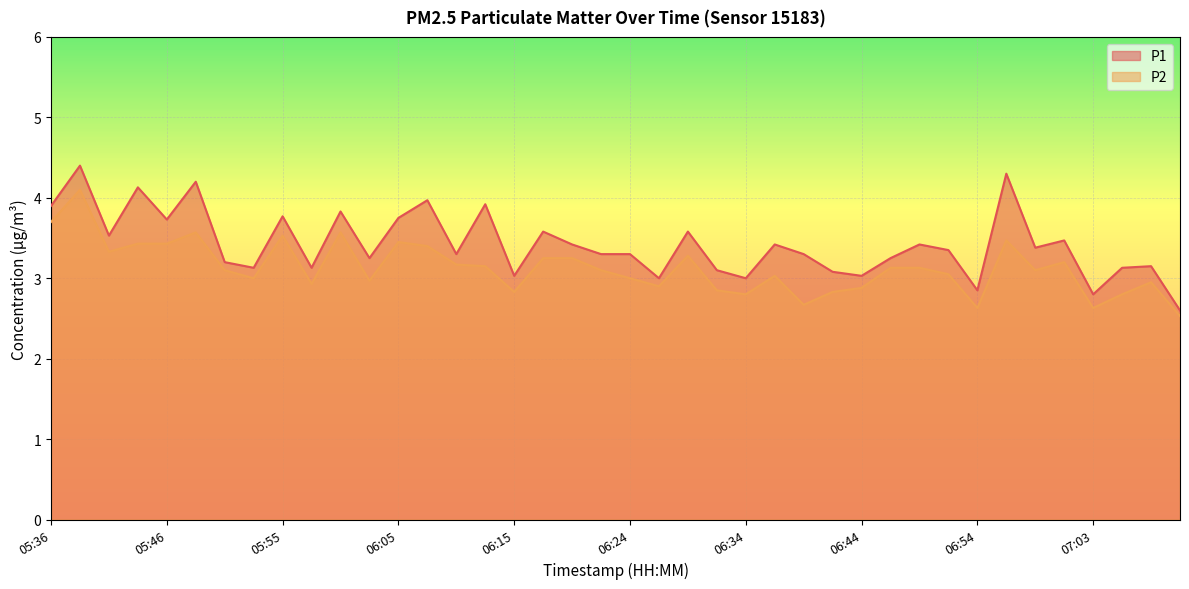

True or false: P2 and P1 intersect in this chart.

False